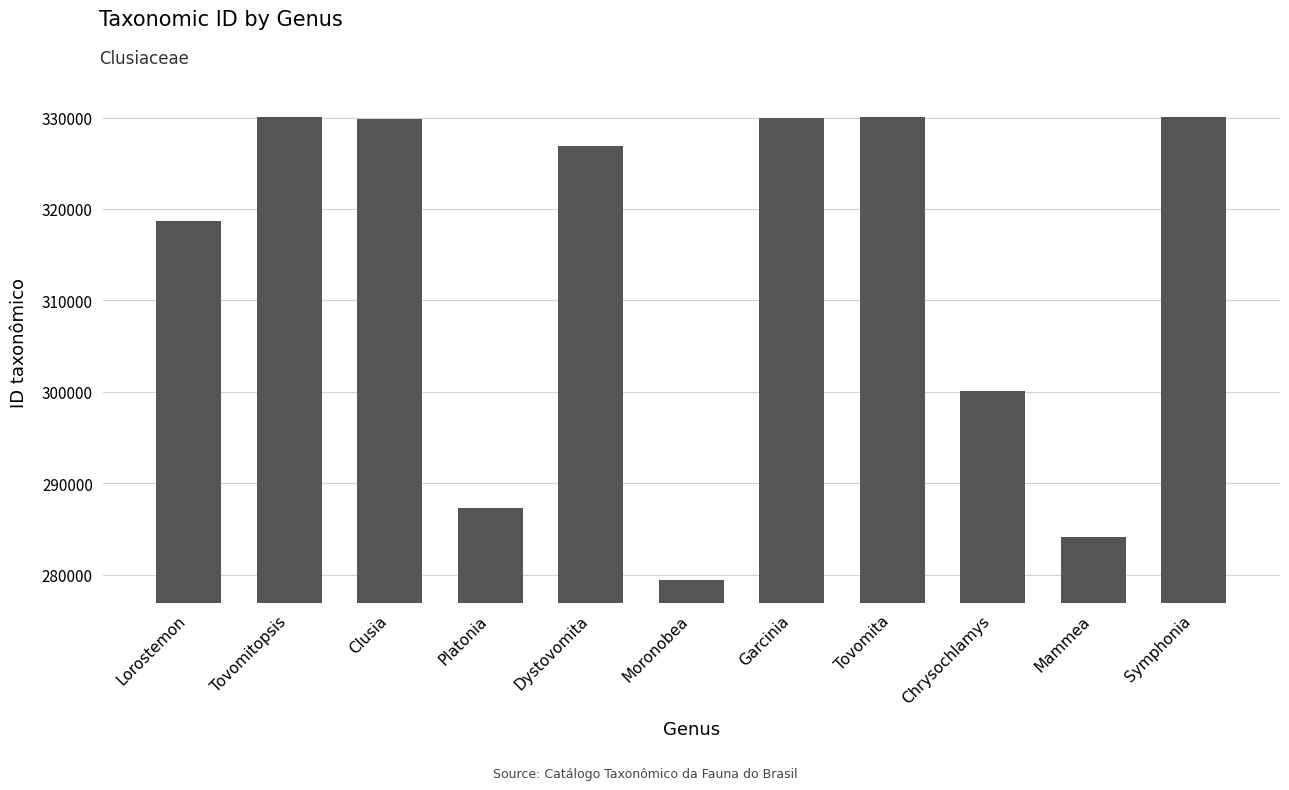

The chart shows a value of 439615 at Chrysochlamys. True or false?

False